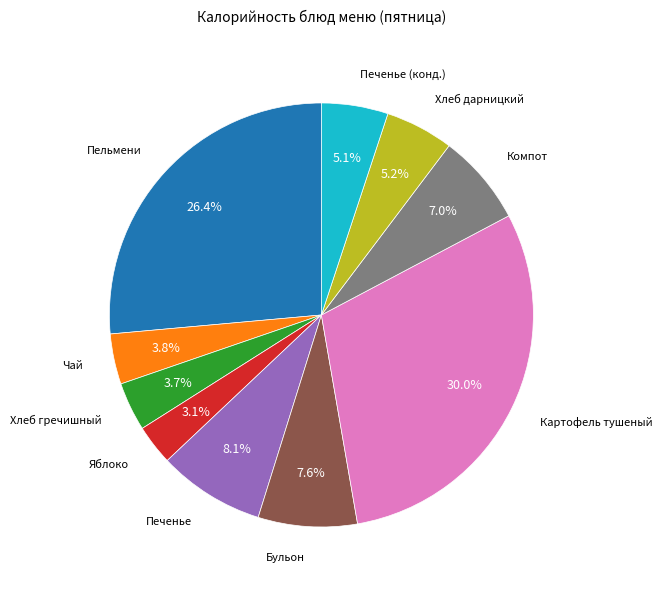

Is there any slice that represents more than half of the pie?

No